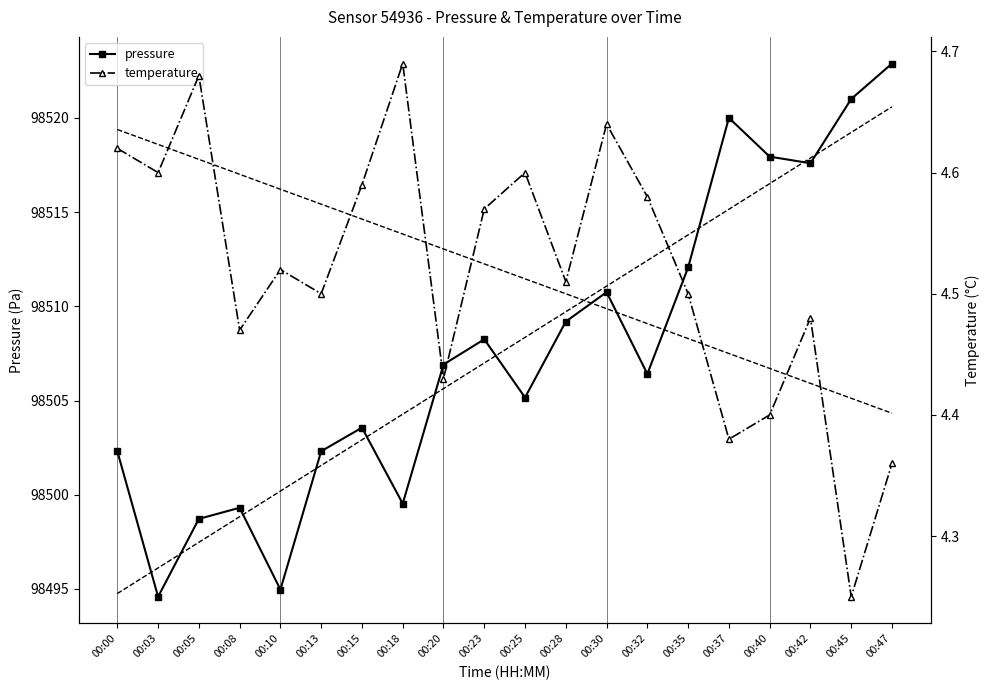

Reading left to right, extract all data points from this chart.

pressure: 98502.3	98494.6	98498.7	98499.3	98495.0	98502.3	98503.6	98499.5	98506.9	98508.2	98505.2	98509.2	98510.8	98506.4	98512.1	98520.0	98517.9	98517.6	98521.0	98522.9
pressure trend: 98494.8	98496.1	98497.5	98498.8	98500.2	98501.6	98502.9	98504.3	98505.6	98507.0	98508.4	98509.7	98511.1	98512.4	98513.8	98515.1	98516.5	98517.9	98519.2	98520.6
temperature: 4.6	4.6	4.7	4.5	4.5	4.5	4.6	4.7	4.4	4.6	4.6	4.5	4.6	4.6	4.5	4.4	4.4	4.5	4.2	4.4
temperature trend: 4.6	4.6	4.6	4.6	4.6	4.6	4.6	4.5	4.5	4.5	4.5	4.5	4.5	4.5	4.5	4.5	4.4	4.4	4.4	4.4